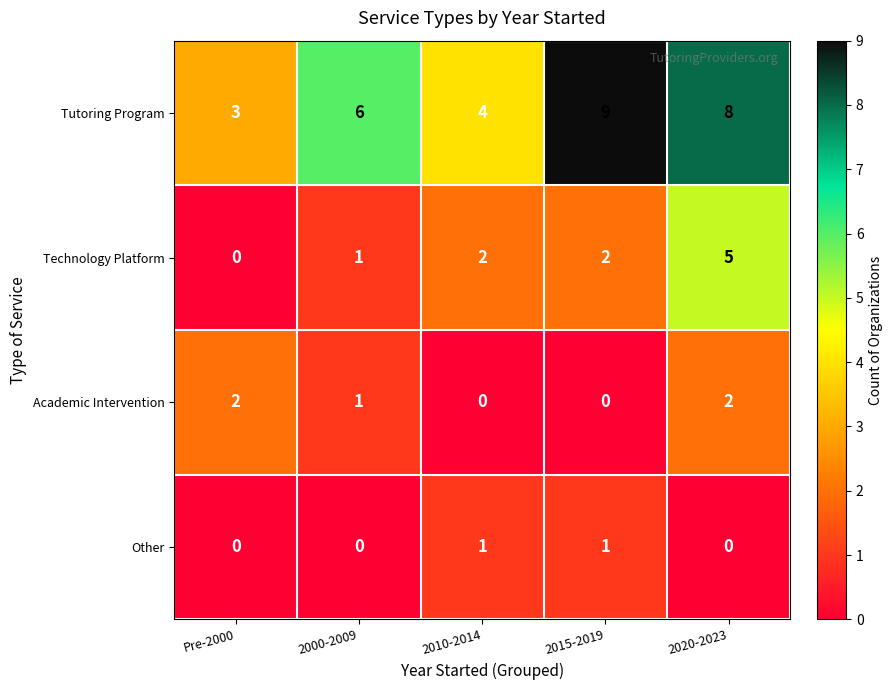

What is the difference between the maximum and second lowest values in the Technology Platform series?

4